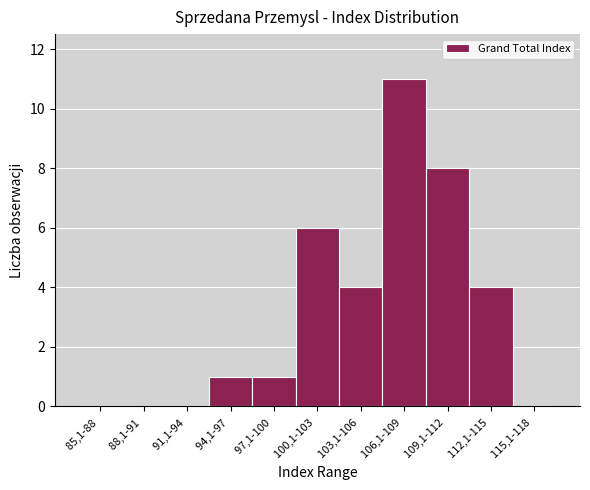

Reading left to right, transcribe all the data shown in this chart.

85,1-88 =0	88,1-91 =0	91,1-94 =0	94,1-97 =1	97,1-100 =1	100,1-103 =6	103,1-106 =4	106,1-109 =11	109,1-112 =8	112,1-115 =4	115,1-118 =0